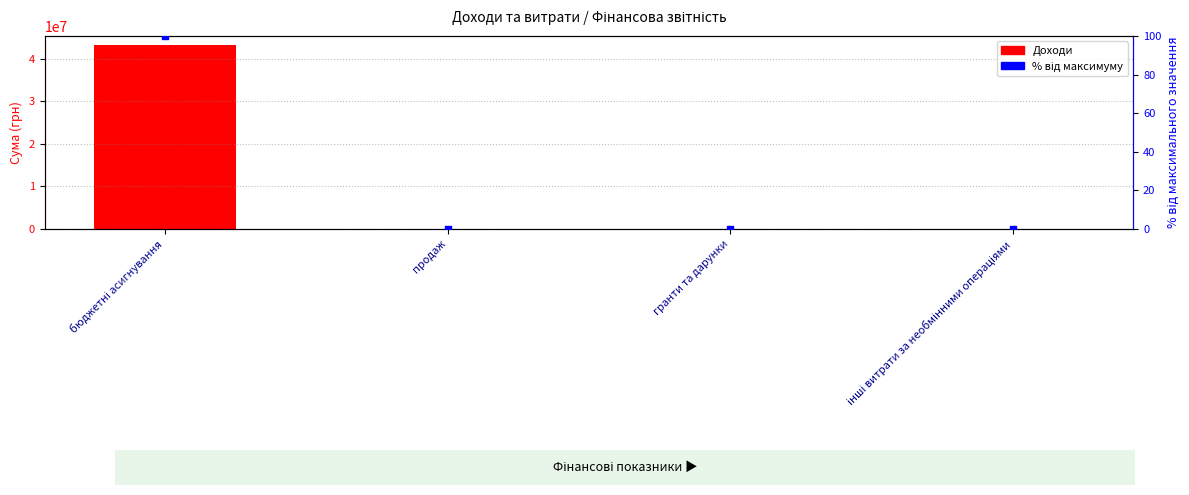

Is the value of Доходи at бюджетні асигнування greater than the value of % від максимуму at продаж?

Yes